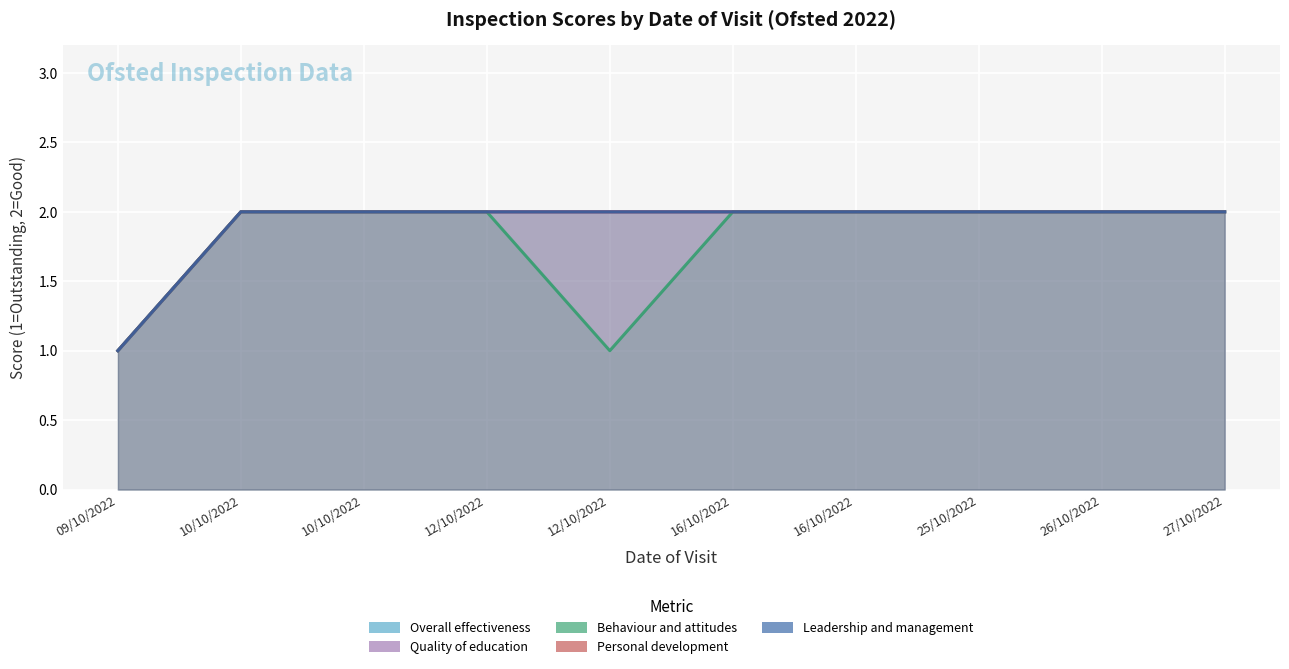

The Behaviour and attitudes series shows 2 at 16/10/2022. True or false?

True